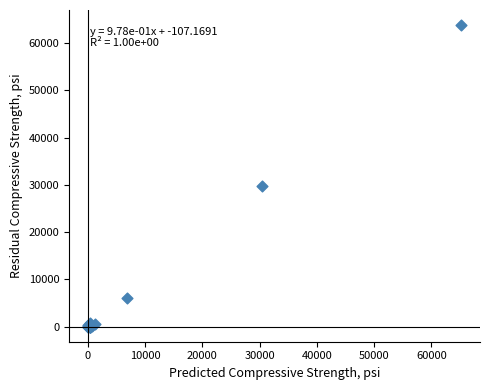

What Y value in the scatter plot is closest to 31895?

29779.2